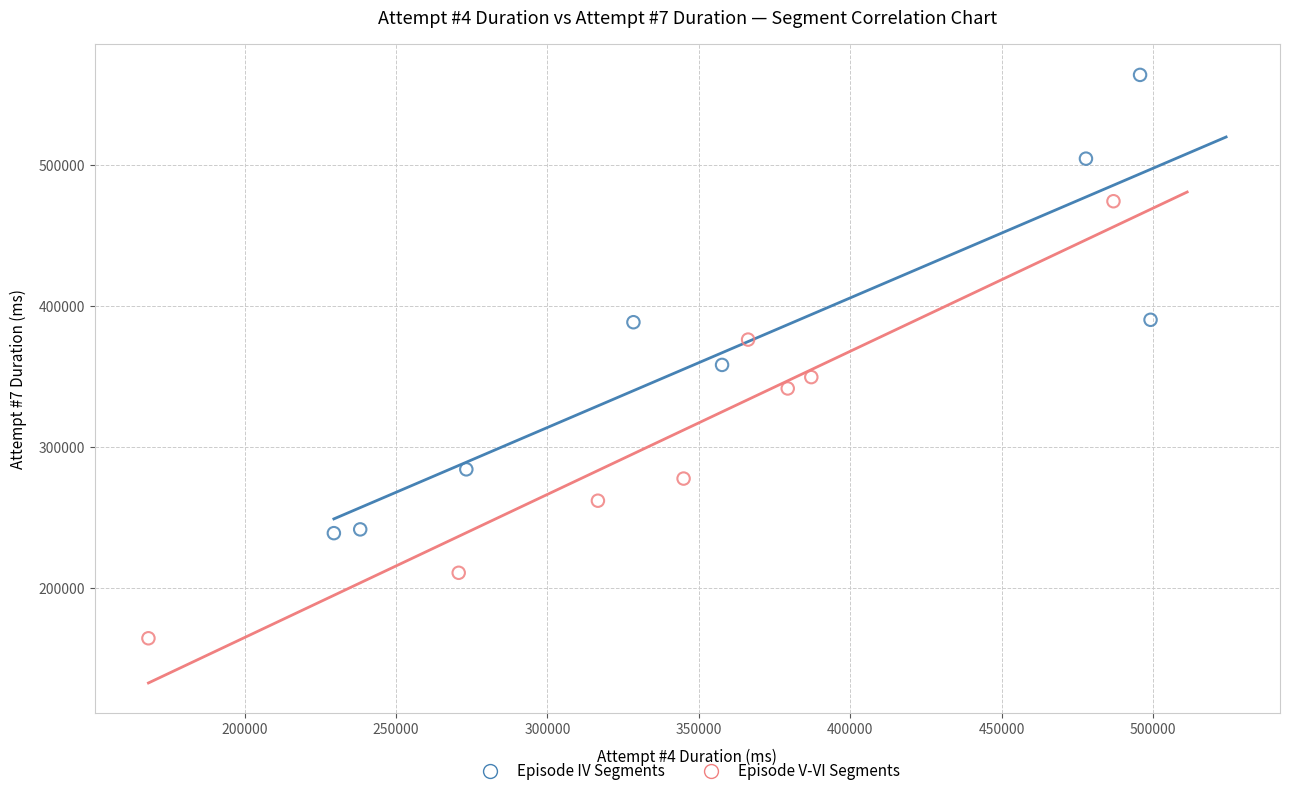

Which series reaches the minimum Y coordinate?

Episode V-VI Segments